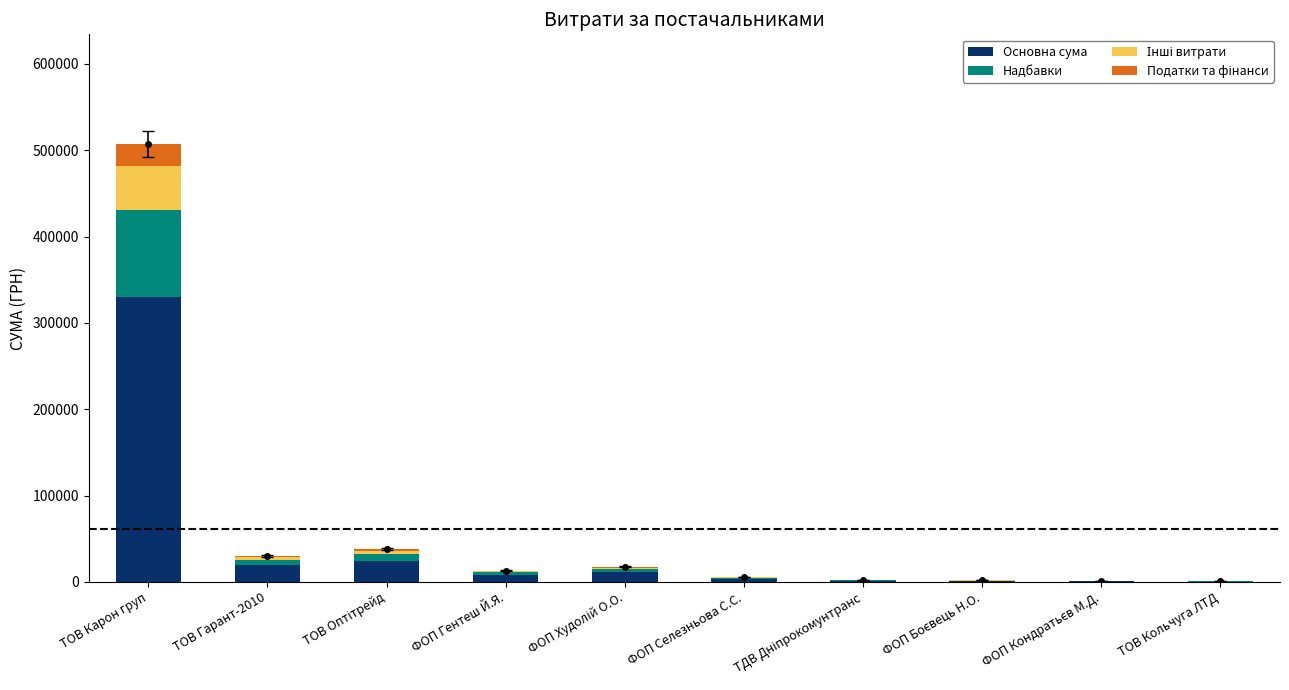

What is the label of the 6th bar from the right?

ФОП Худолій О.О.